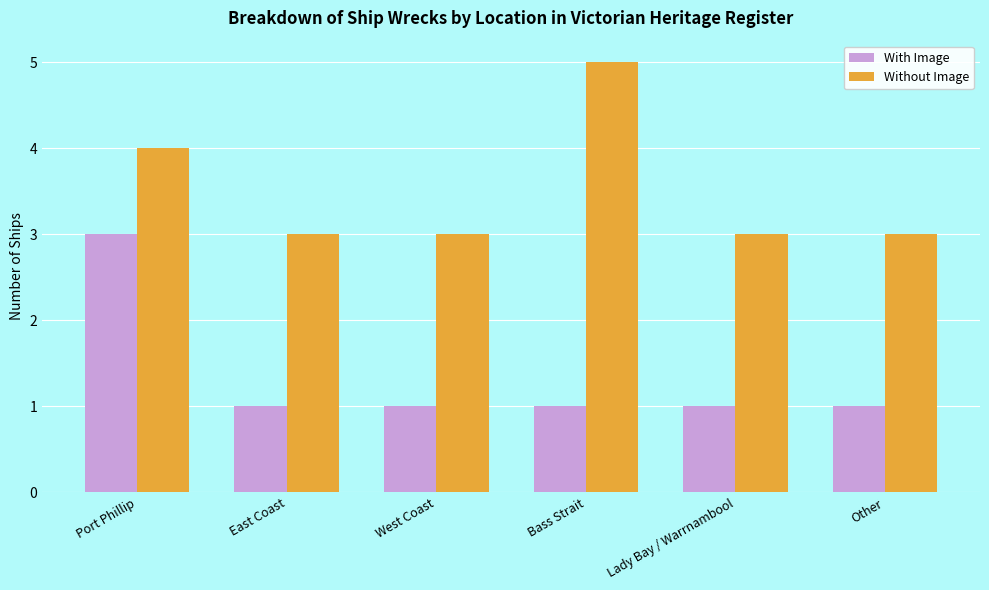

What is the label of the 2nd bar from the right?

Lady Bay / Warrnambool